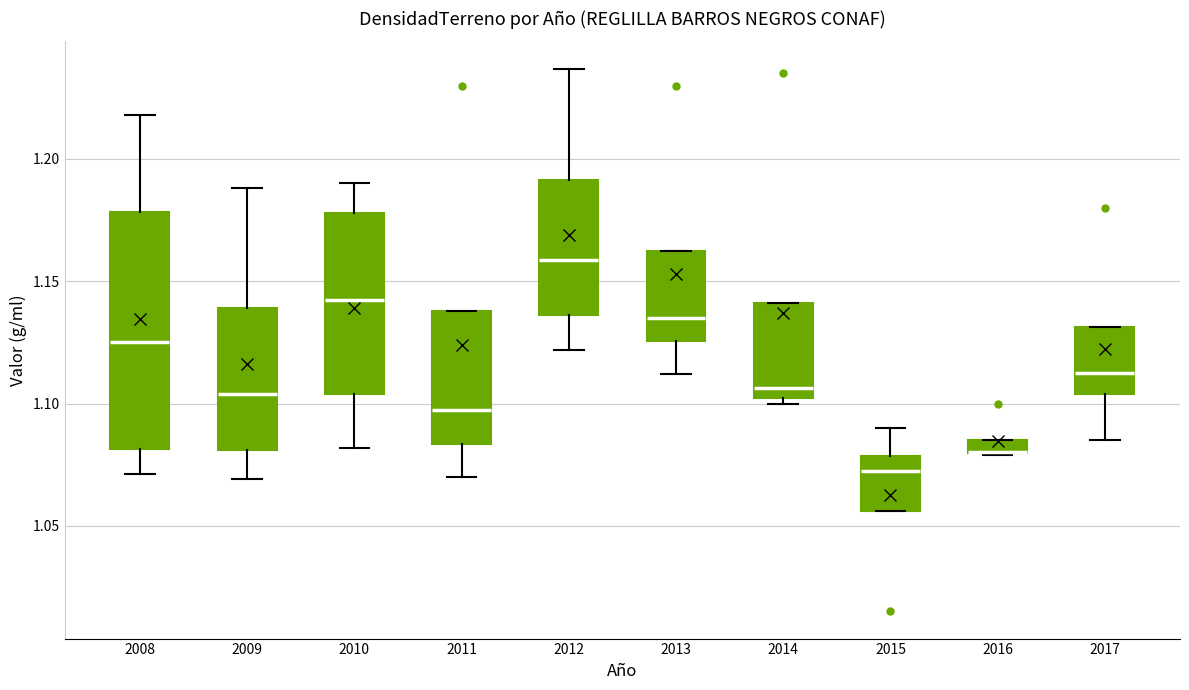

Where does the upper whisker of the box at x = 2010 end on the y-axis? The values are not printed on the chart, so give them approximately, as read against the axis.

1.190